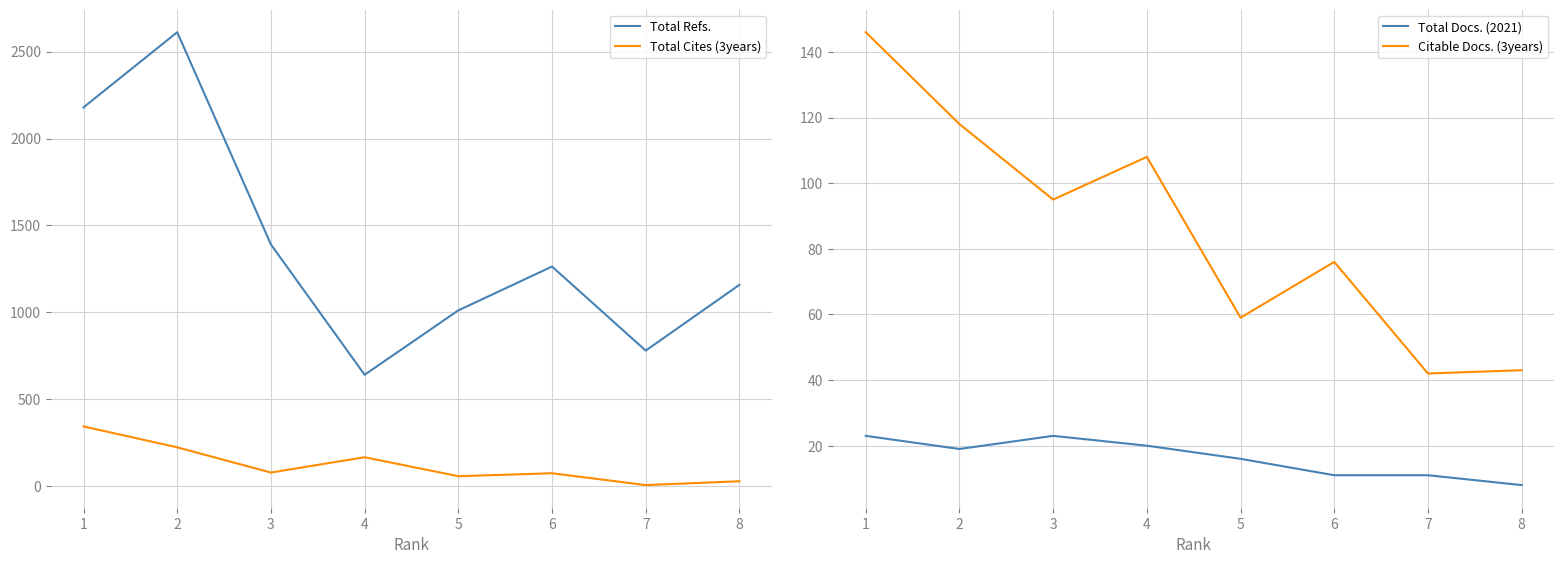

Where is the first local maximum for Total Refs.?

2